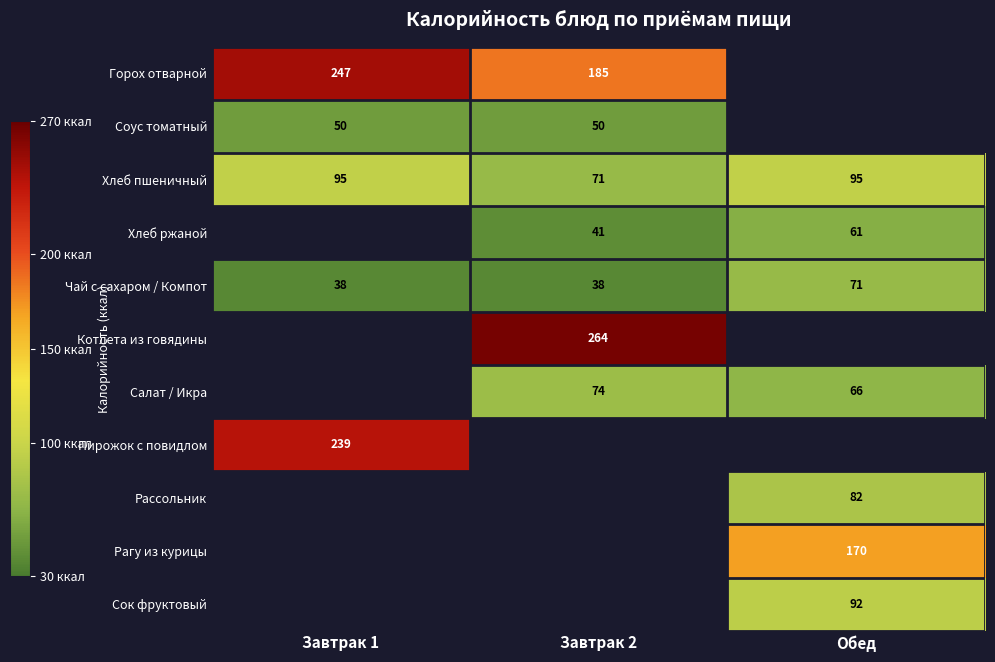

Count the Чай с сахаром / Компот values in the range 38 to 71.

3